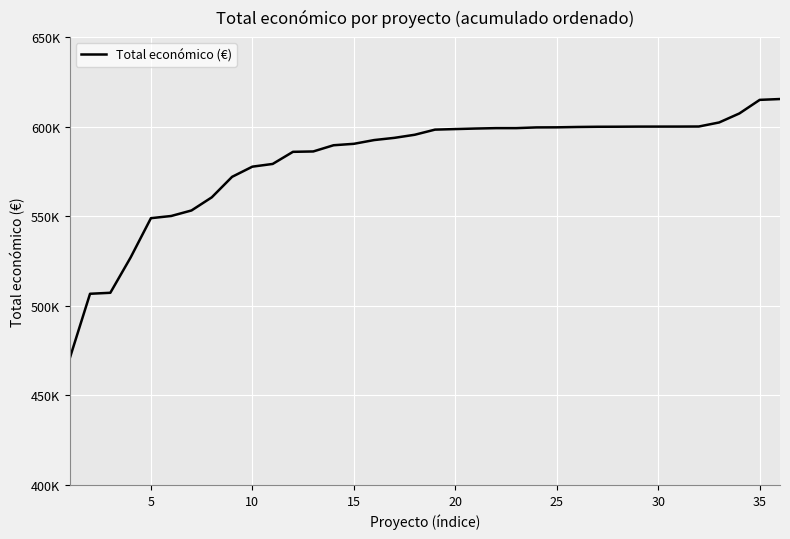

True or false: the data has more than 2 interior local peaks.

False